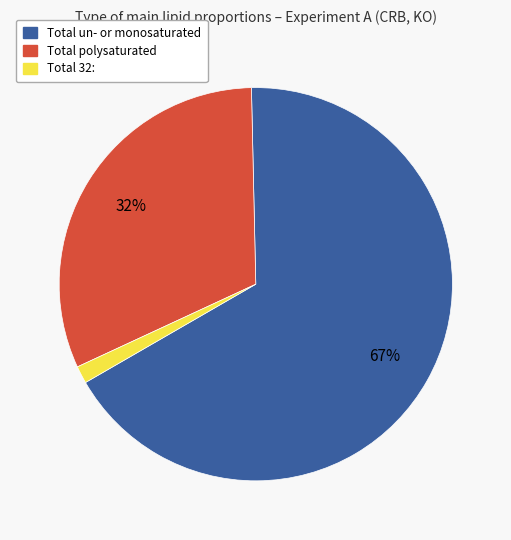

Which category has the biggest portion of the pie?

Total un- or monosaturated